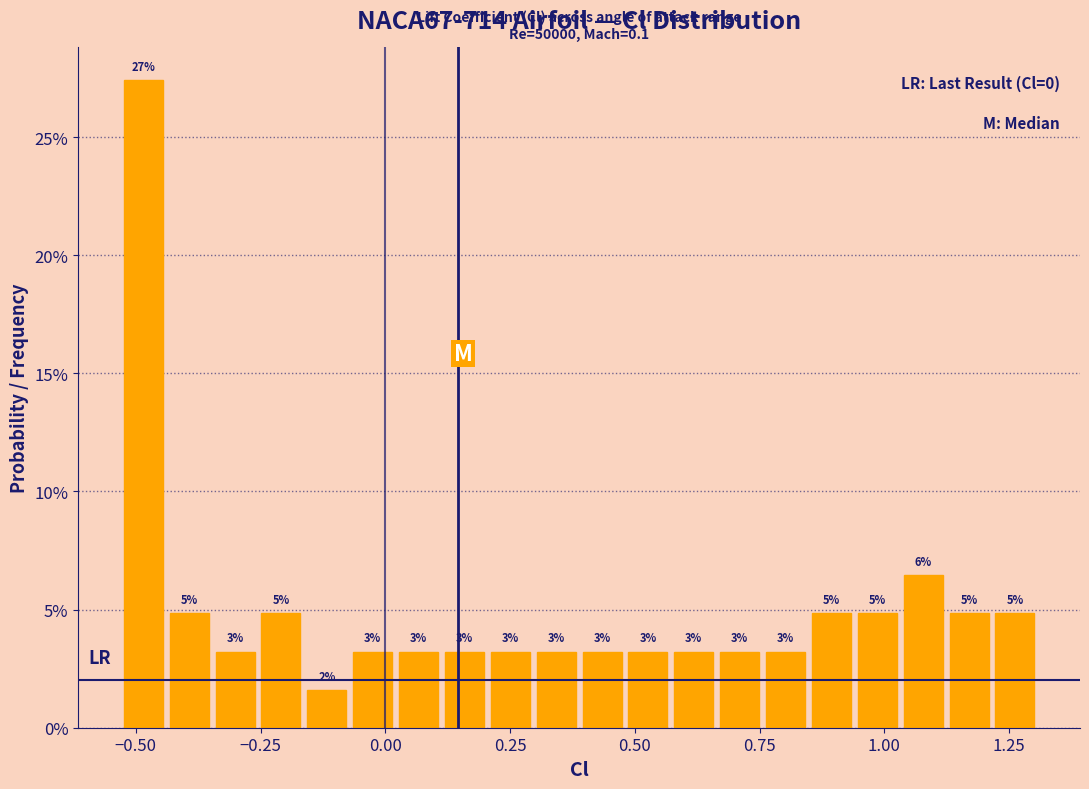

Around what value on the x-axis is the tallest bar? Give the approximate position of its centre, as read against the axis.

-0.50